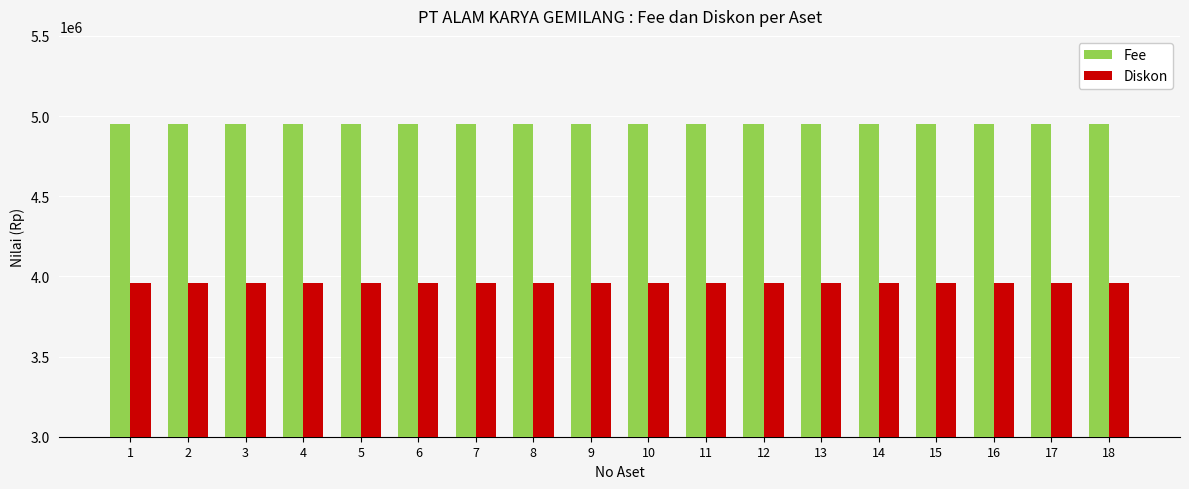

What is the value of the Fee bar at the 1st from the left?

4950000